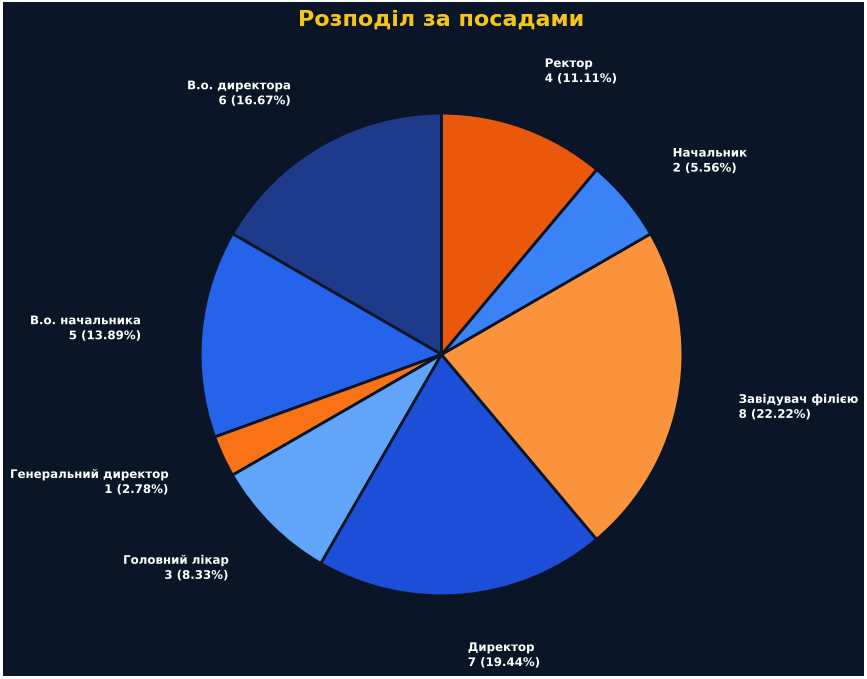

Approximately how many times larger is the value at Головний лікар compared to В.о. директора?

0.5